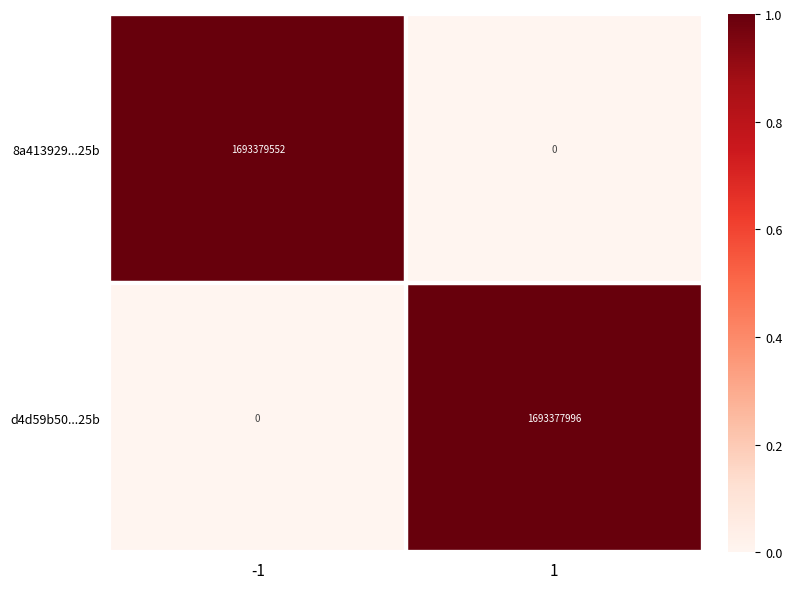

What is the difference between the d4d59b50...25b values at -1 and 1?

1693377996